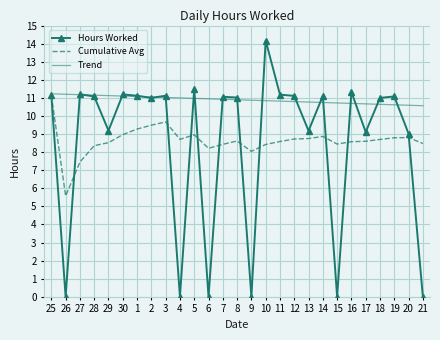

Which series has the largest total across all categories?

Trend